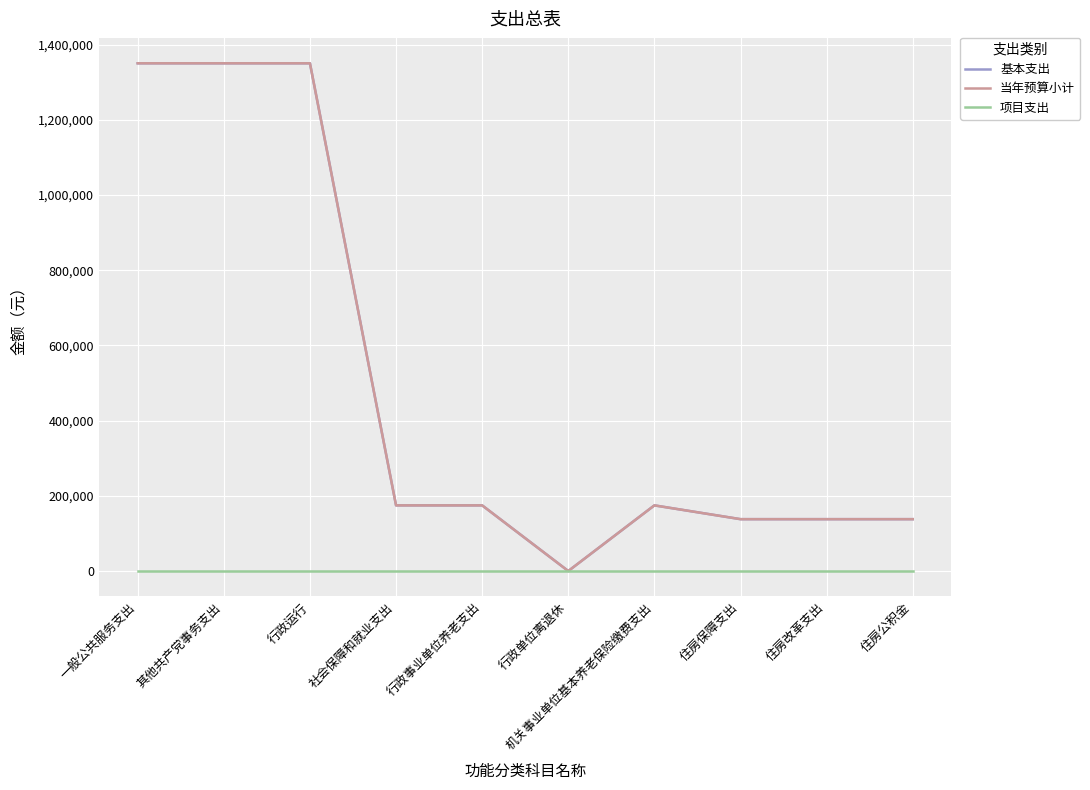

At which label does 基本支出 reach its minimum?

行政单位离退休